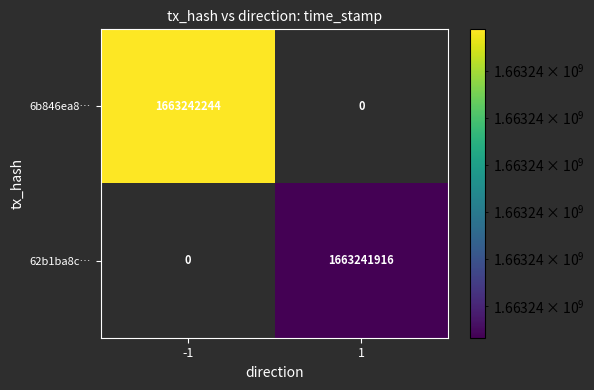

Reading right to left, extract all data points from this chart.

6b846ea86ce5926b4e6509f833fcaee0da634b0: 0	1663242244
62b1ba8c2a30a8b7b72cf3f7543243a162c4273: 1663241916	0